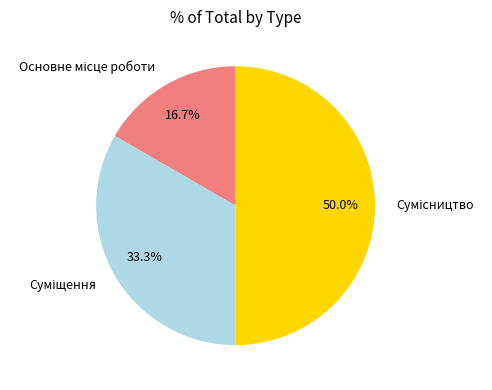

How many slices are in this pie chart?

3